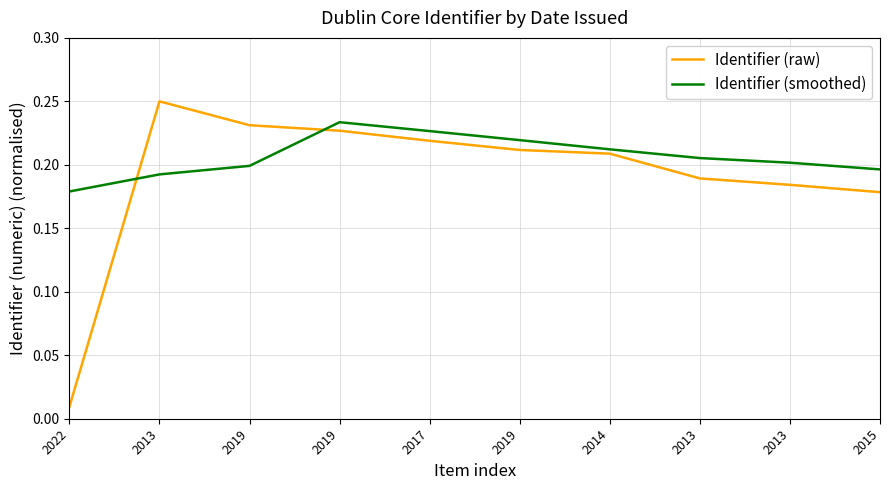

How many lines are shown in the chart?

2